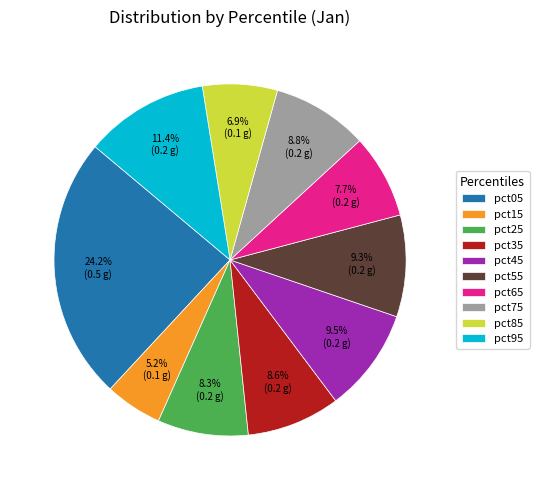

Between pct85 and pct95, which is larger?

pct95